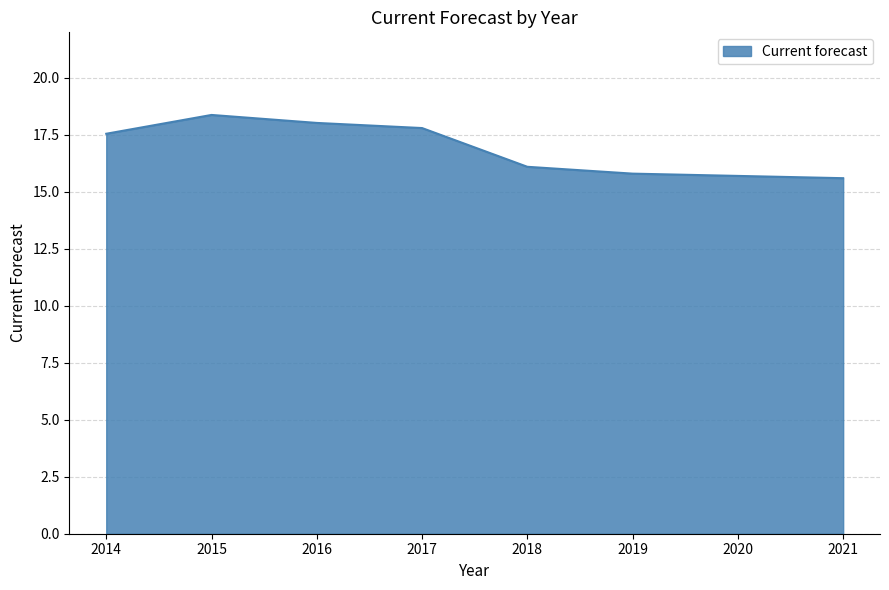

The value at 2014 is 17.6. True or false?

True